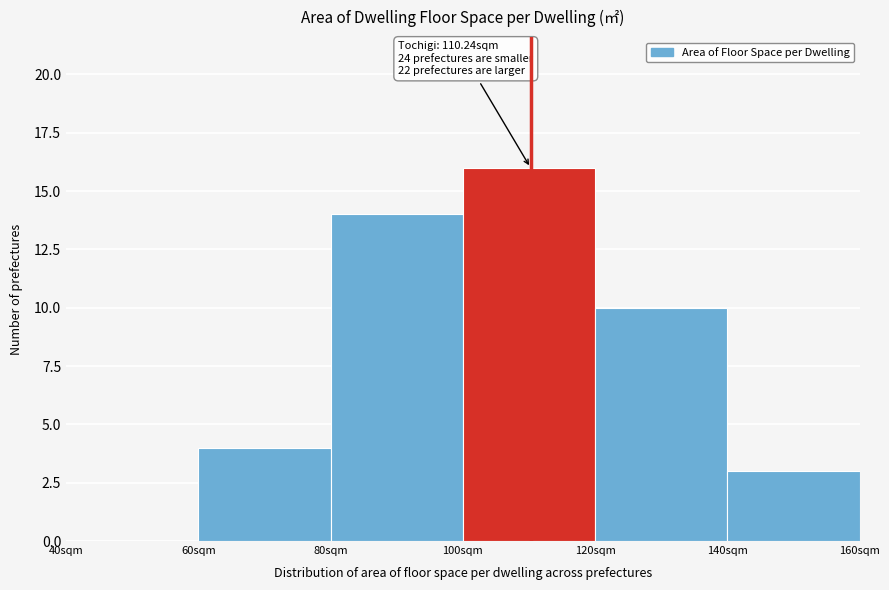

Over which range of the x-axis is the bar tallest?

100 to 120